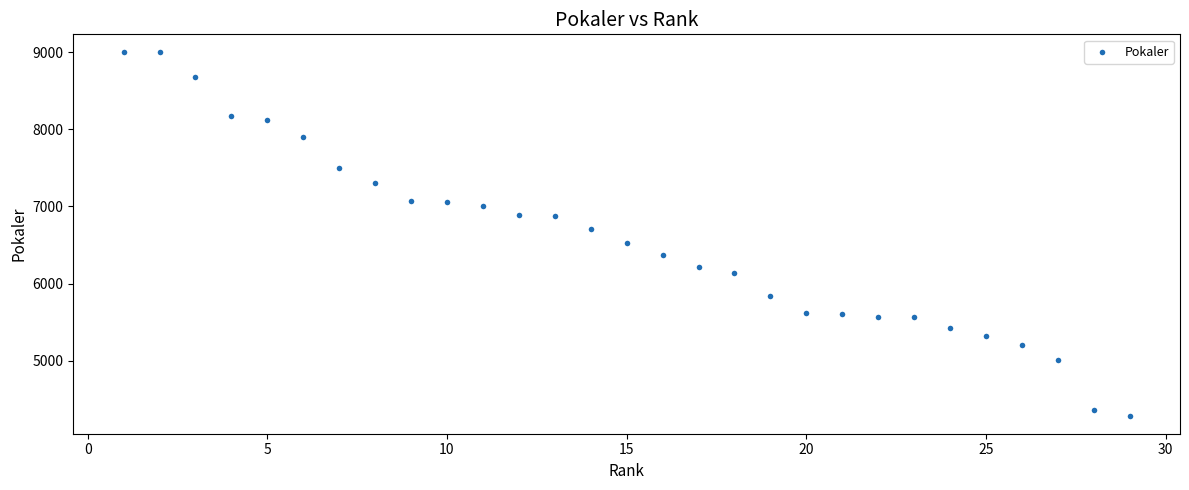

What is the range of X values (max minus min)?

28